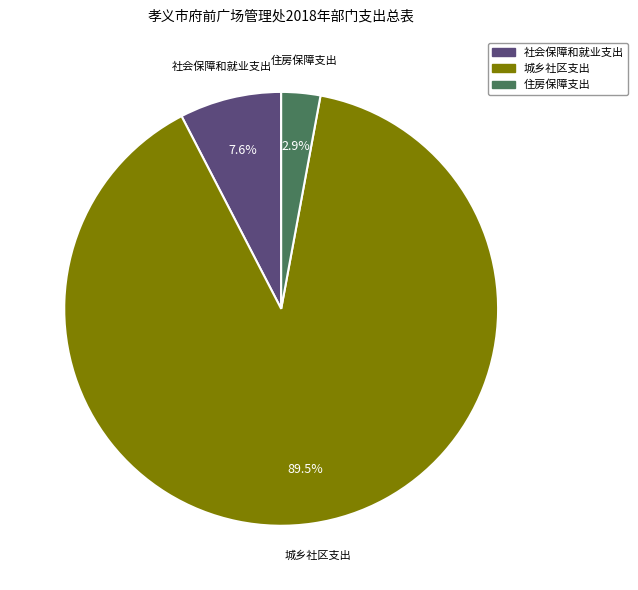

Which has a higher value, 住房保障支出 or 城乡社区支出?

城乡社区支出